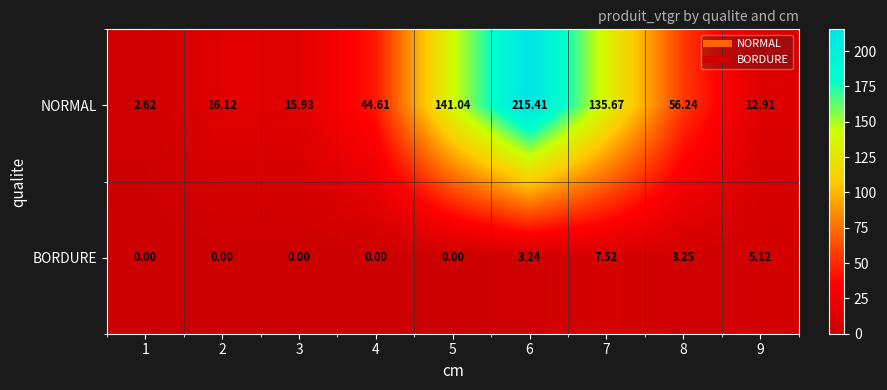

Is the value of NORMAL at 4 greater than the value of BORDURE at 4?

Yes